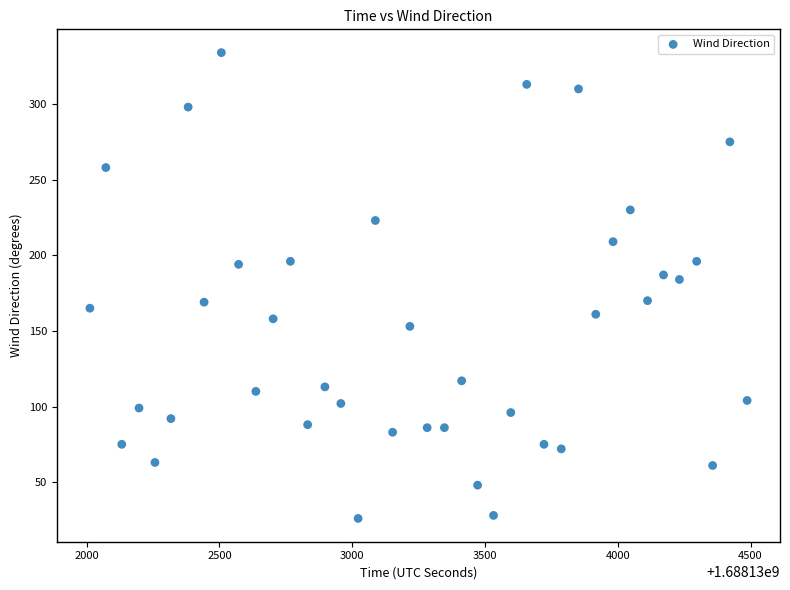

What is the range of X values (max minus min)?

2475